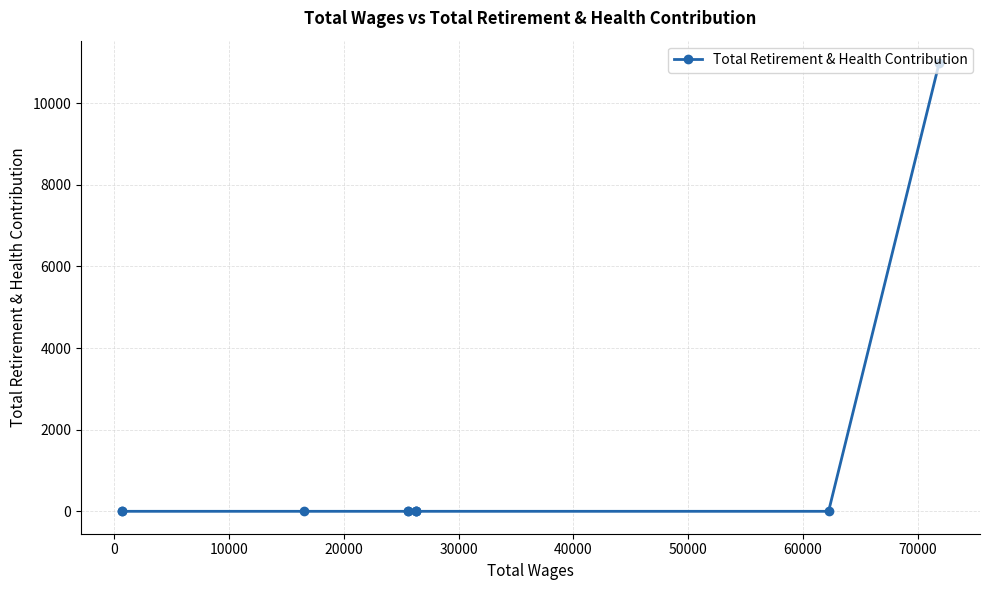

How many lines are shown in the chart?

1